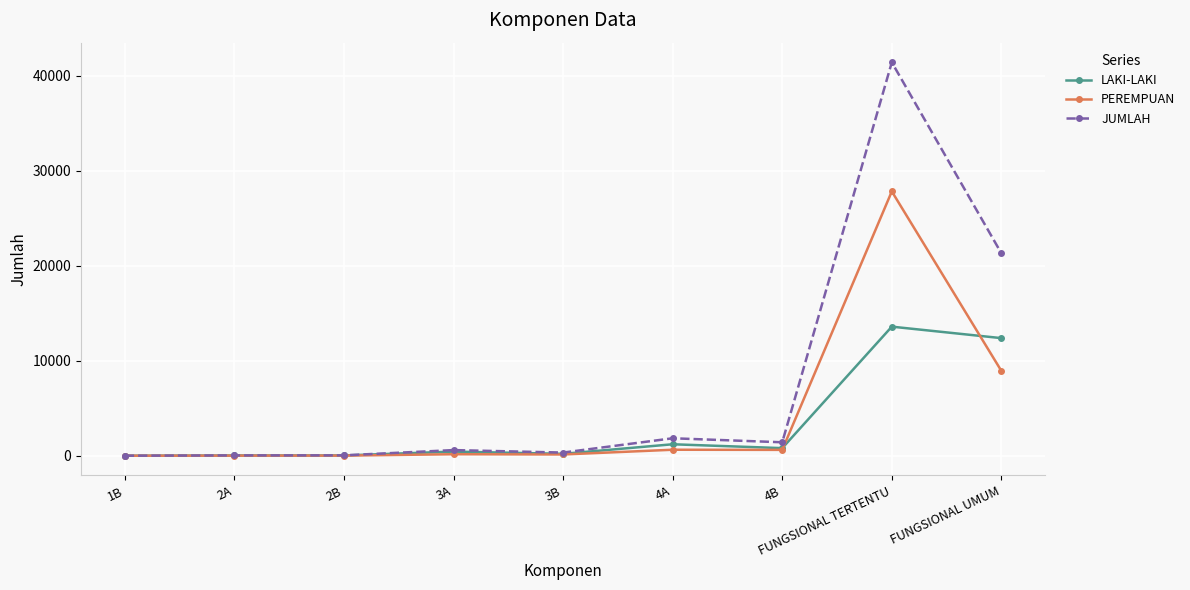

True or false: JUMLAH has more than 1 interior local peaks.

True